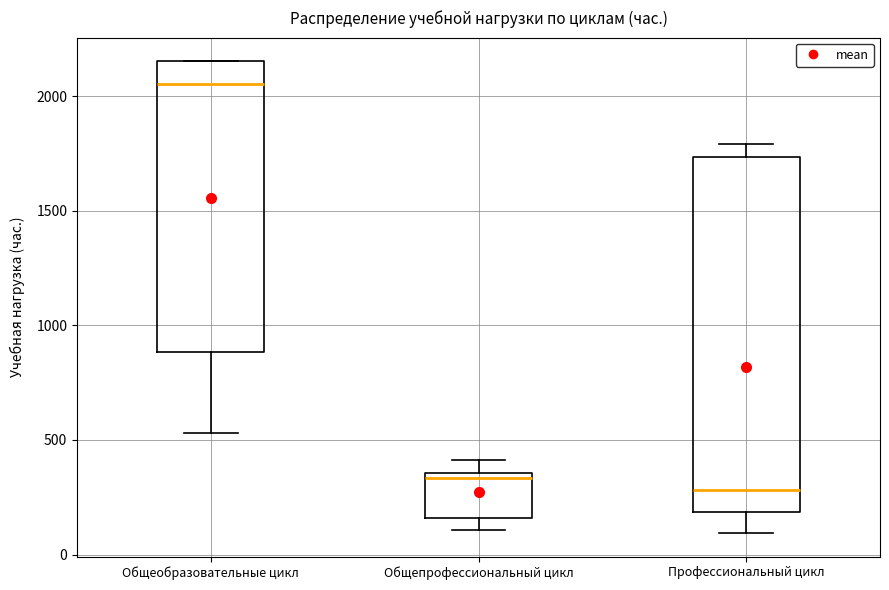

Reading left to right, transcribe this box plot: for each box, give where its median line is, the range the box spans, and where its two whiskers end, as read against the y-axis. The values are not printed on the chart, so give them approximately, as read against the axis.

Общеобразовательные цикл: median 2050, box 900 to 2150, whiskers 550 to 2150
Общепрофессиональный цикл: median 350 (just below the box's upper edge), box 150 to 350, whiskers 100 to 400
Профессиональный цикл: median 300, box 200 to 1750, whiskers 100 to 1800